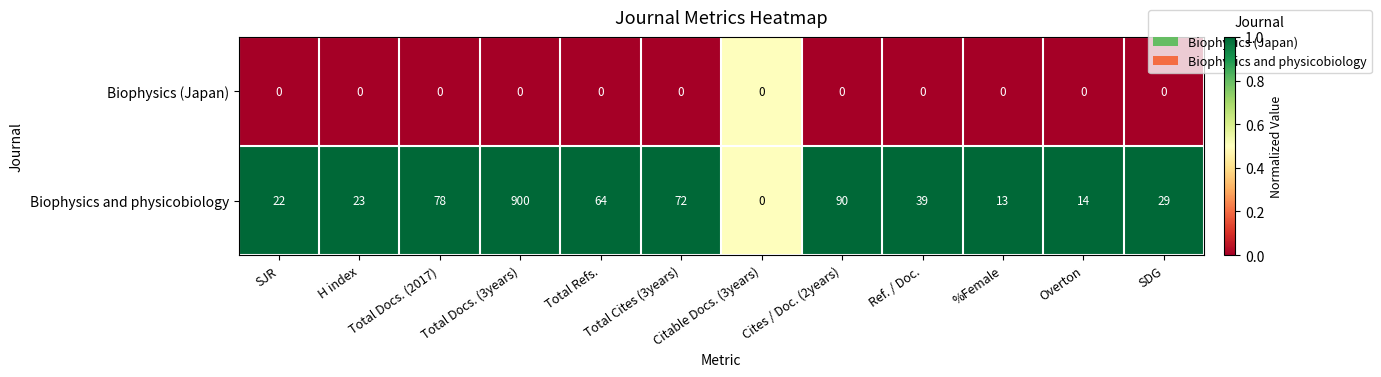

How many values in Biophysics and physicobiology are above zero?

11